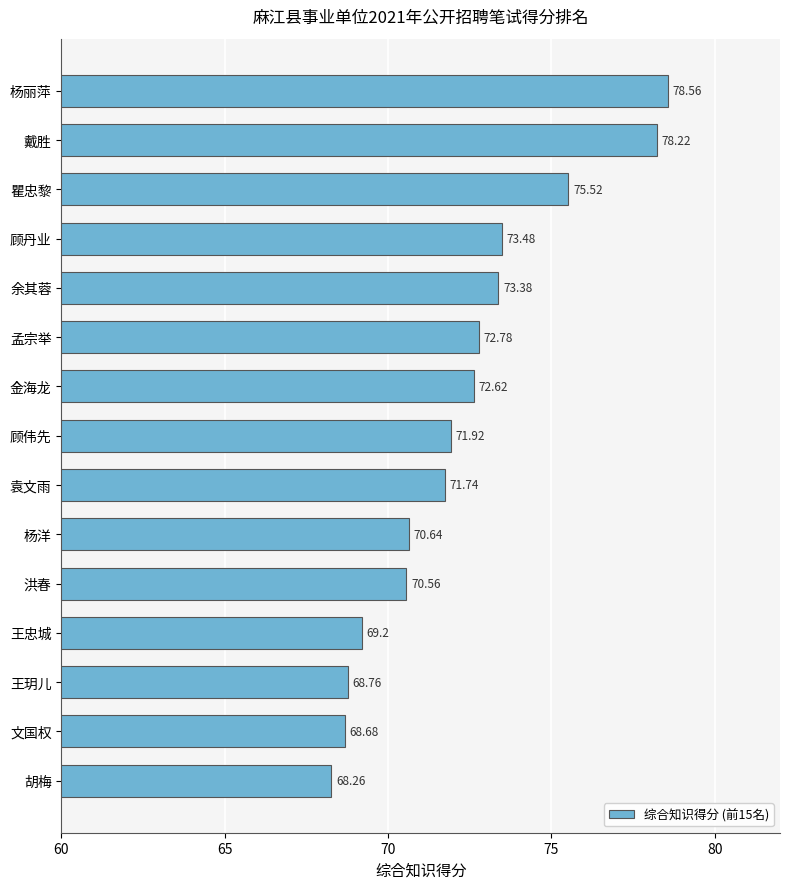

Approximately how many times larger is the value at 金海龙 compared to 袁文雨?

1.0